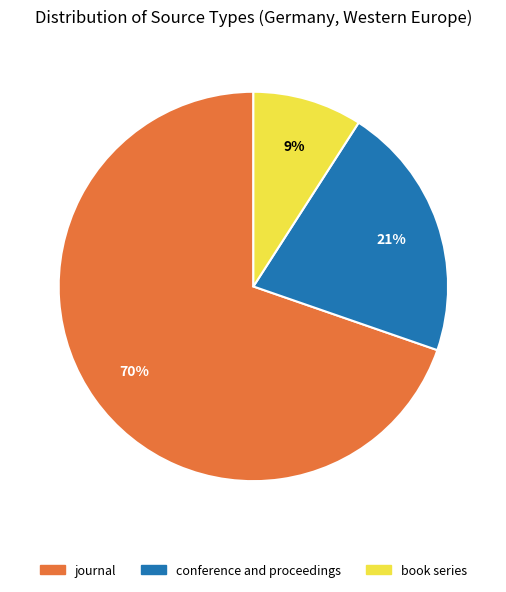

Is the sum of book series and conference and proceedings greater than half?

No